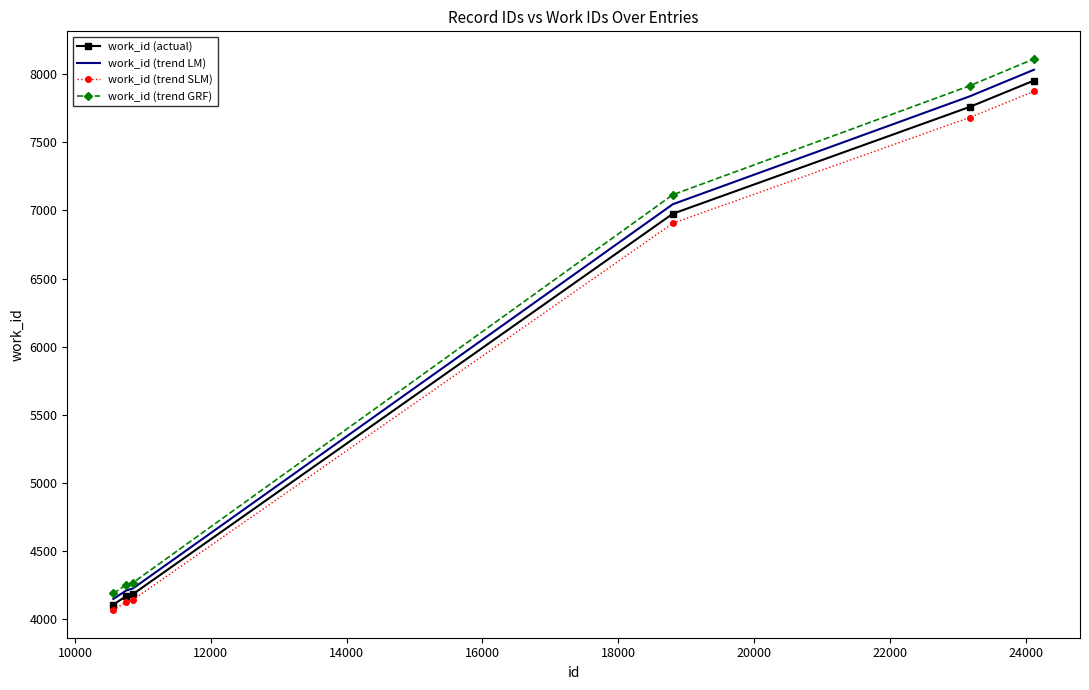

Which series has the widest spread of values?

work_id (trend GRF)